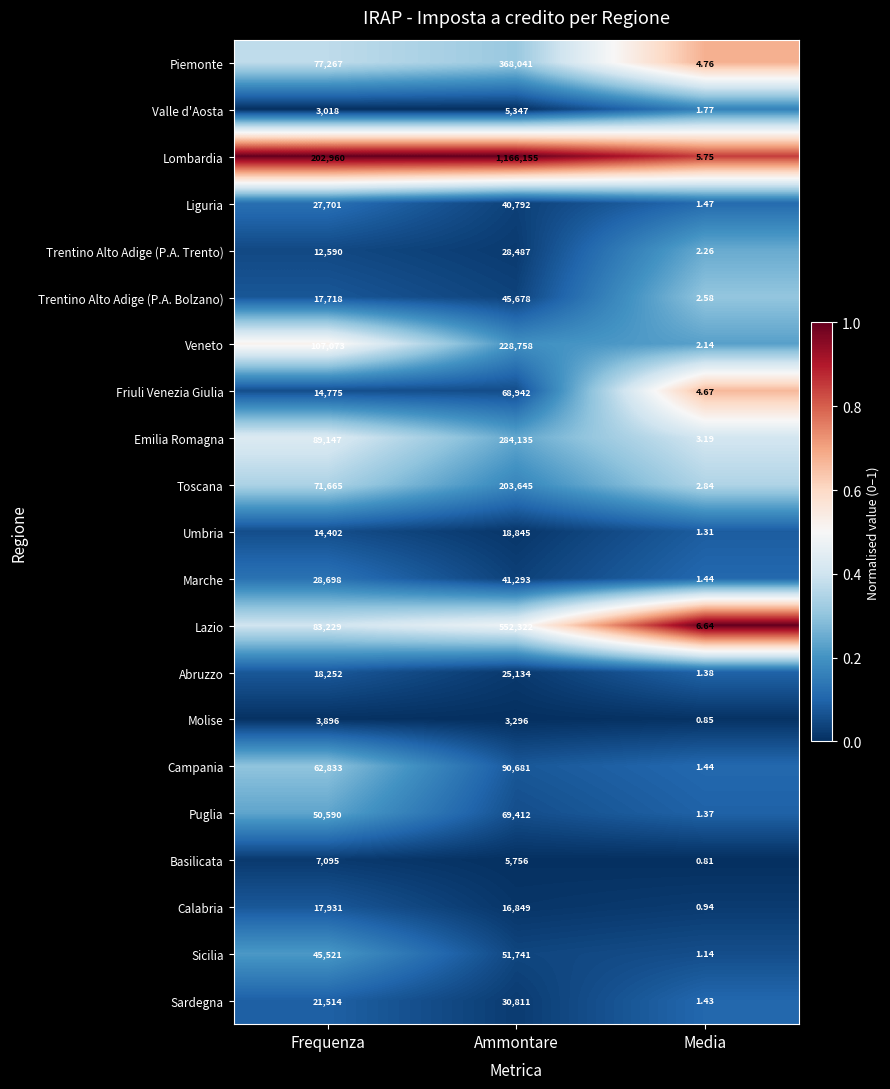

Which series has the largest total across all categories?

Lombardia